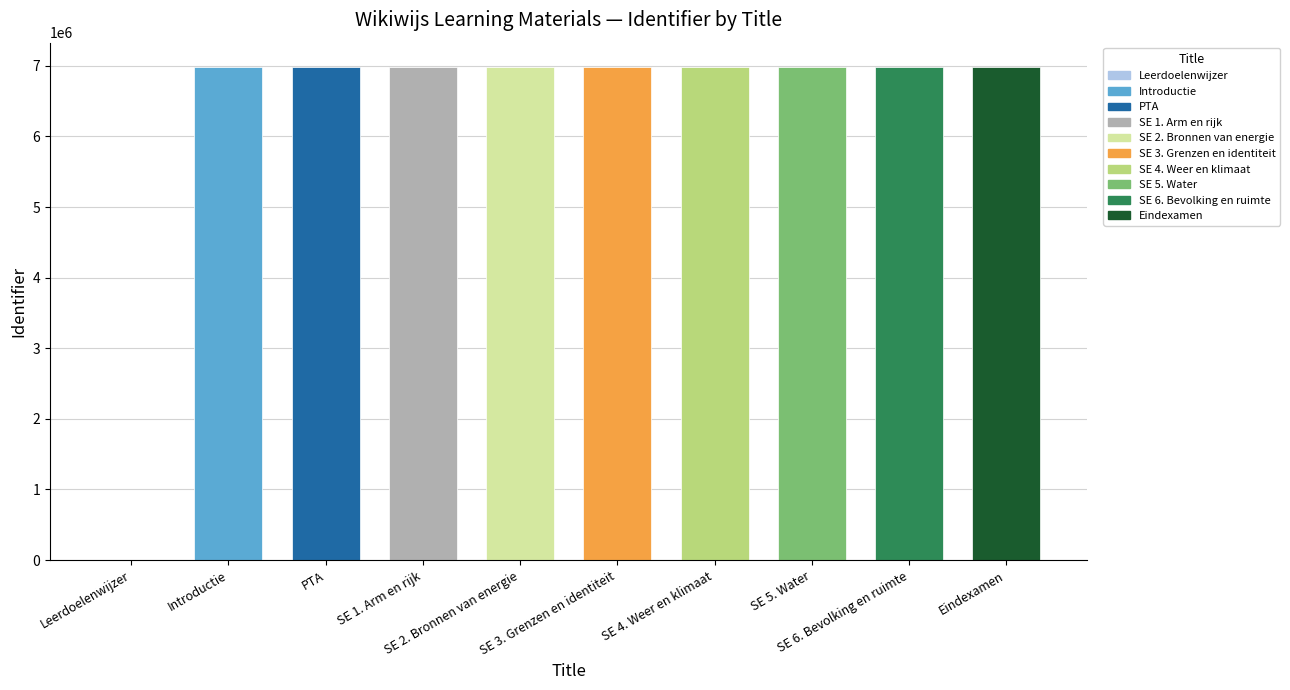

What is the sum of all values?

62818758